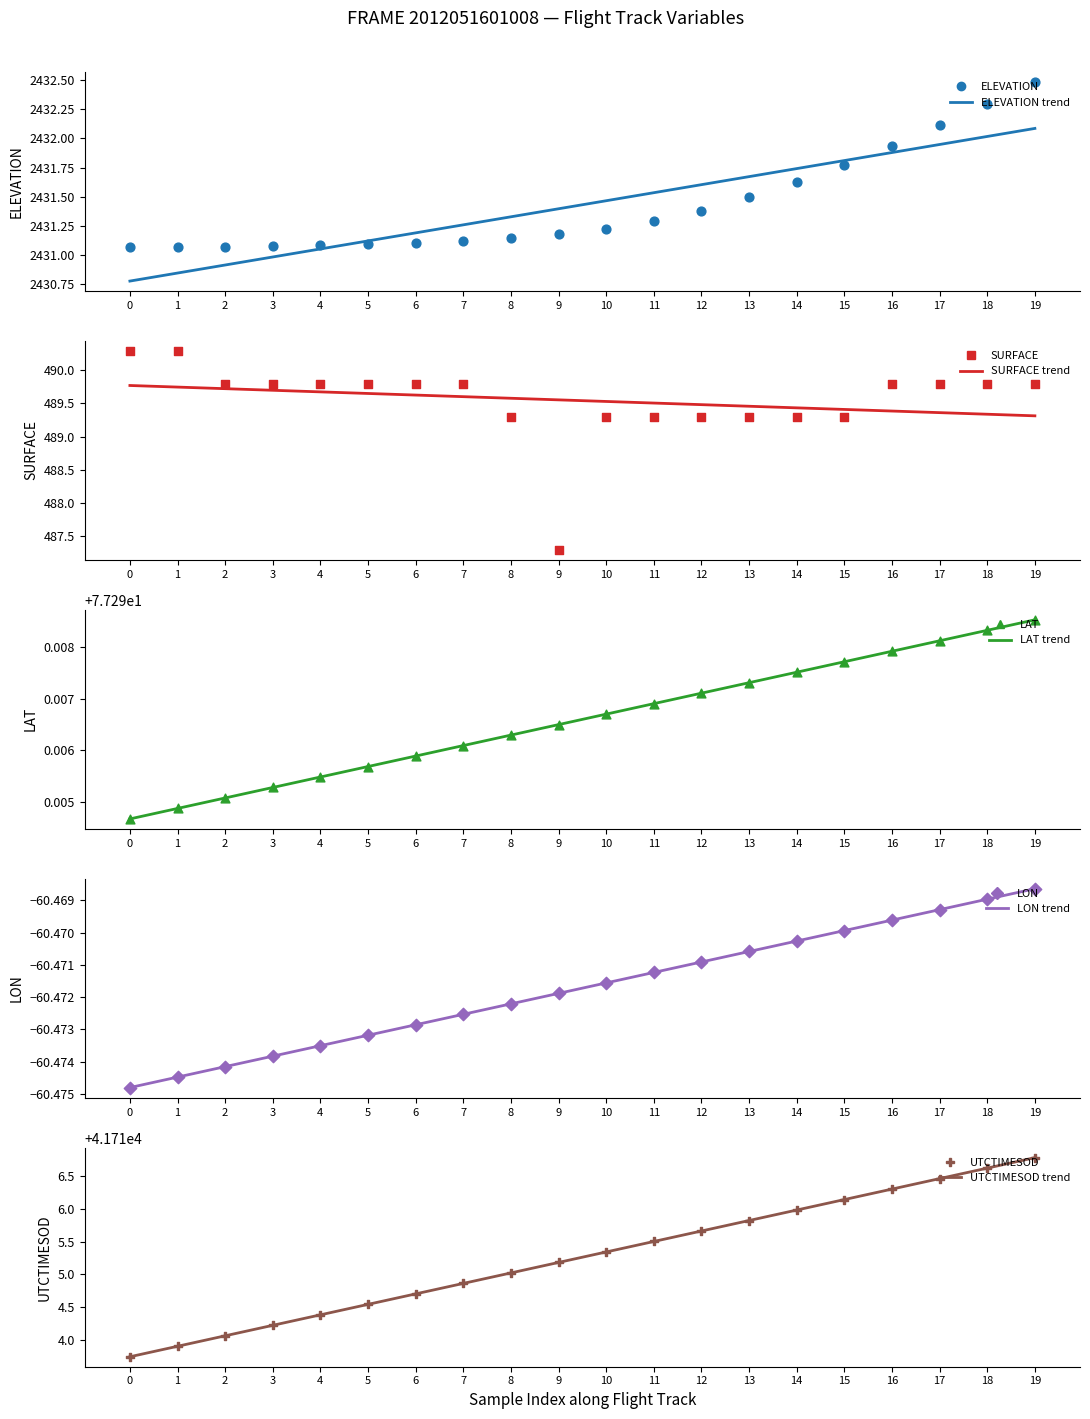

Which series contains the lowest Y value?

LON